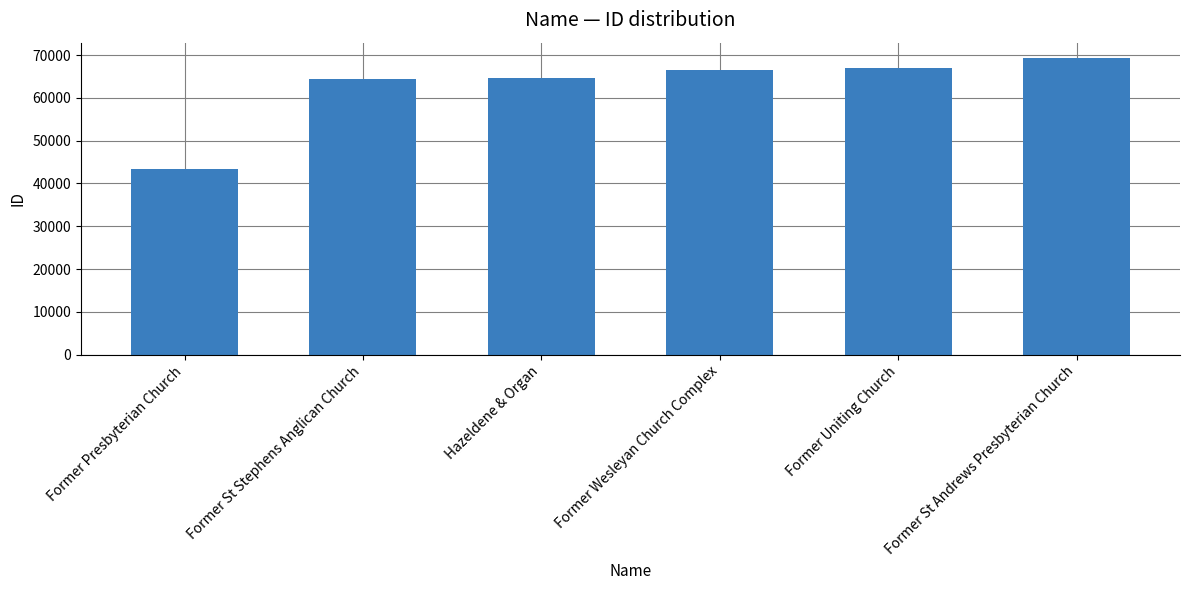

What value does the data have at Former Presbyterian Church?

43448